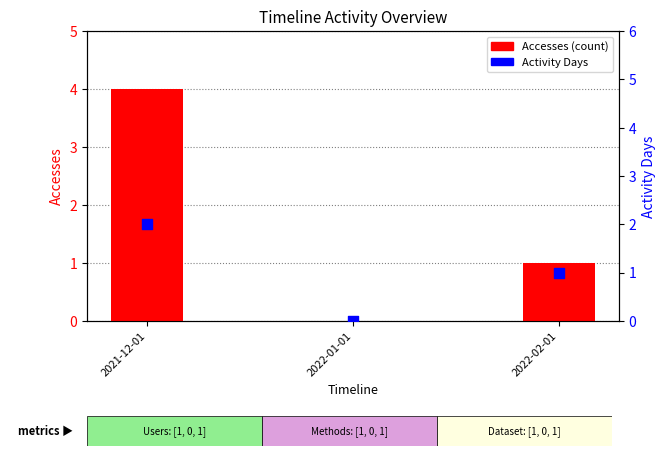

Which series contains the lowest Y value?

Accesses (count)